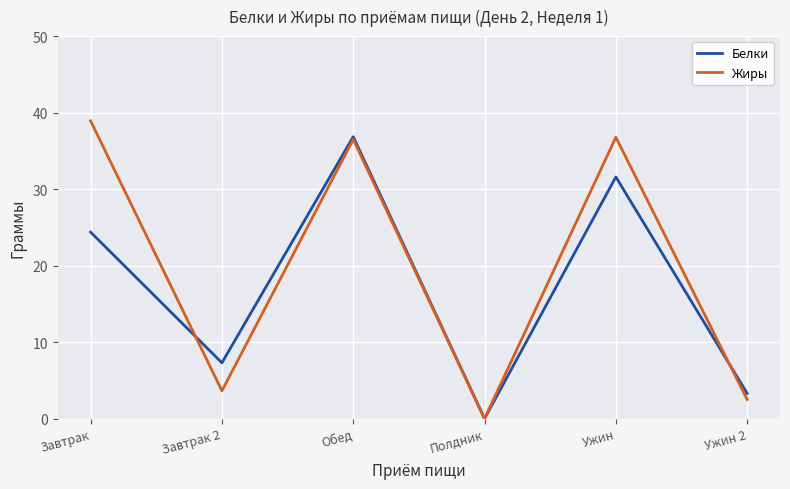

How many values in Белки are above zero?

5